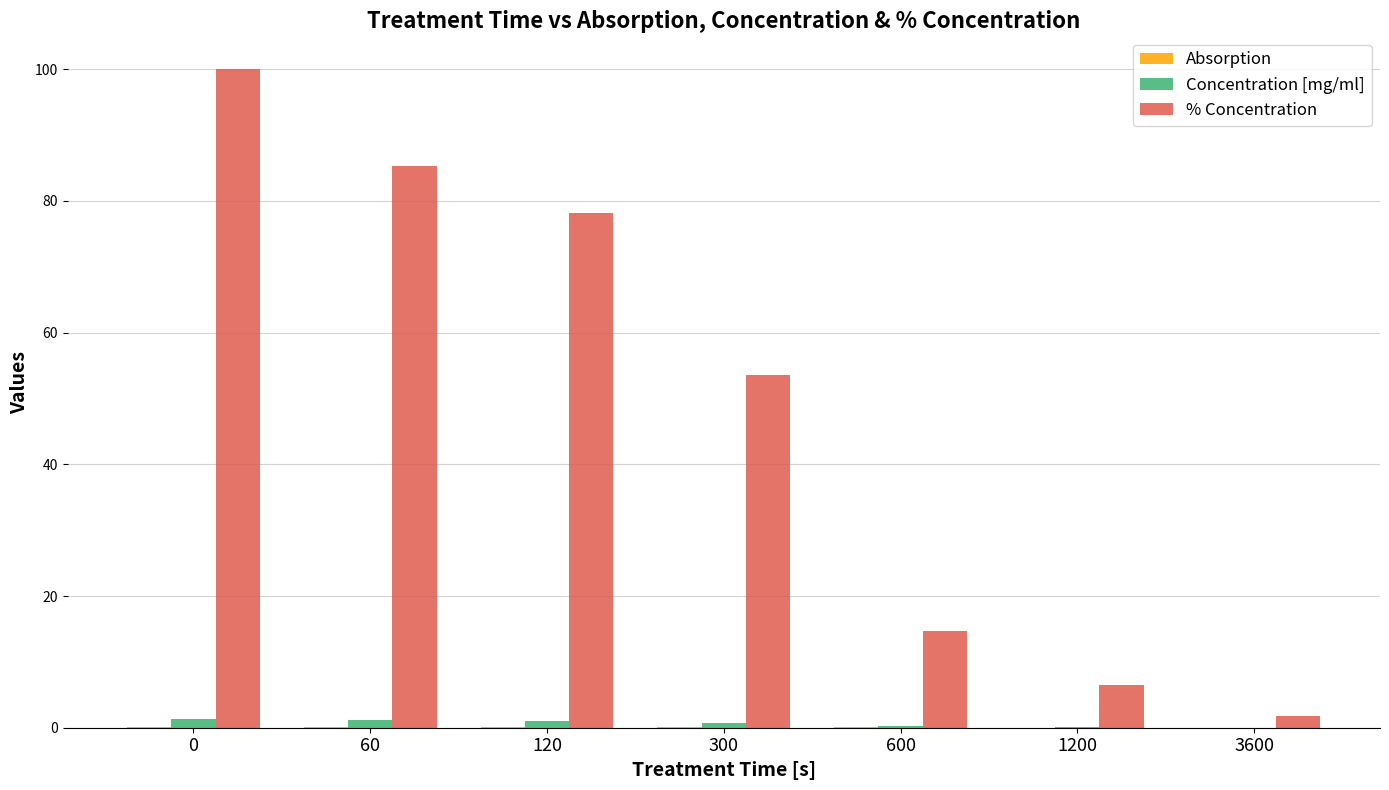

How many categories are shown in the chart?

7